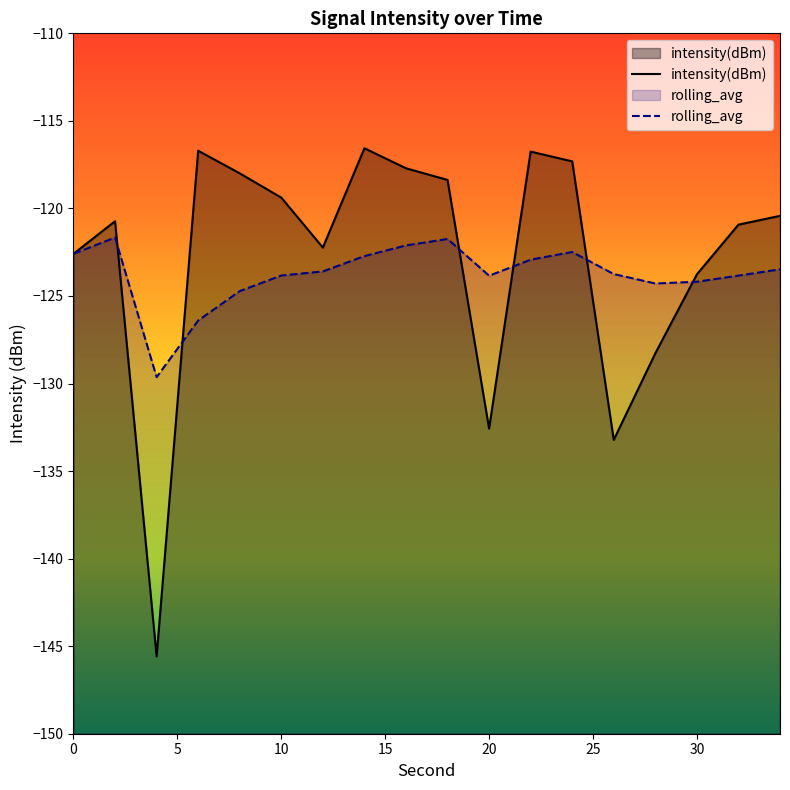

At 20, list the series in order from largest to smallest.

rolling_avg, intensity(dBm)